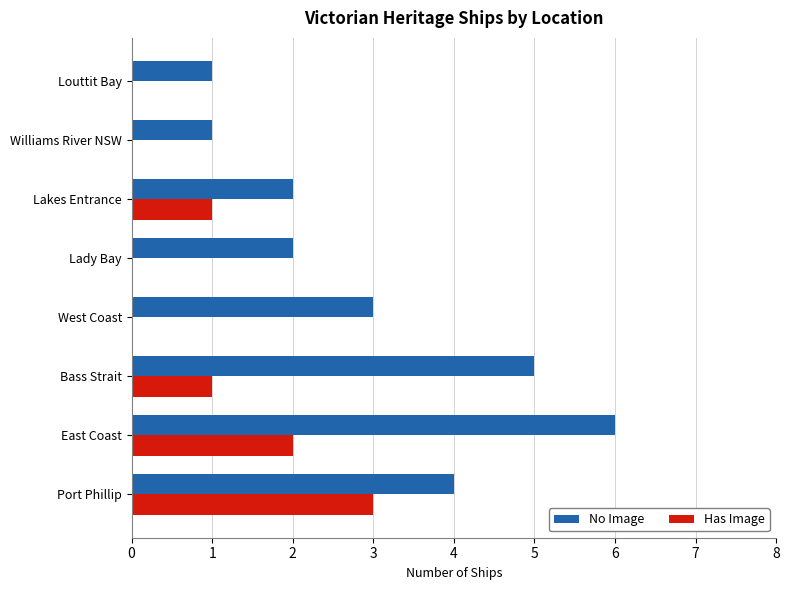

Which series changed the most between East Coast and West Coast?

No Image